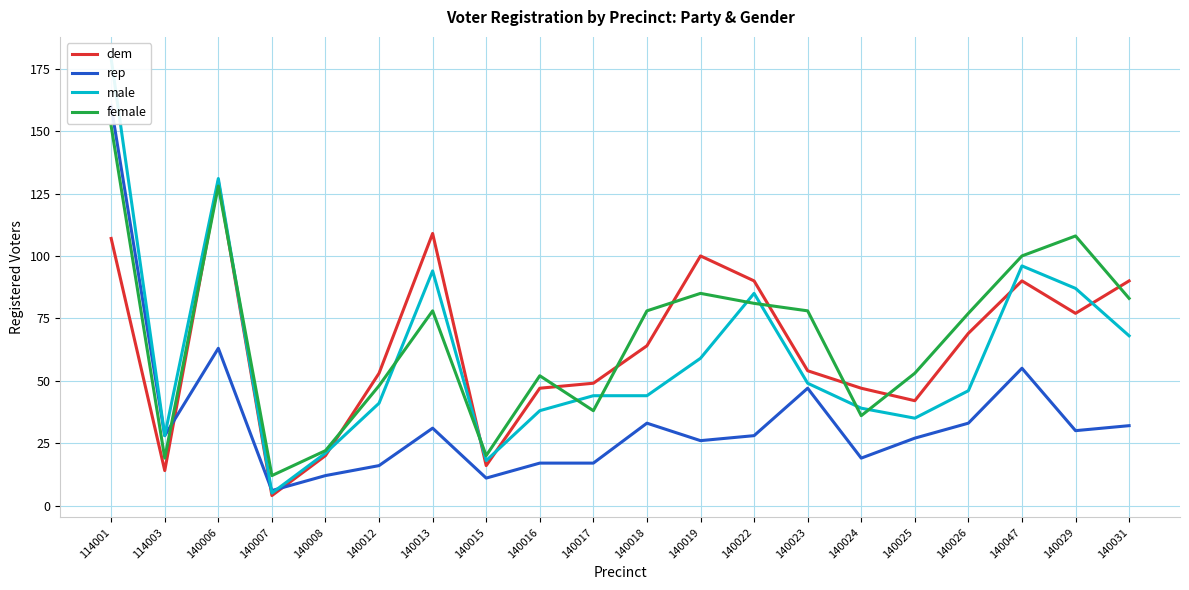

What position from the right is 140019?

9